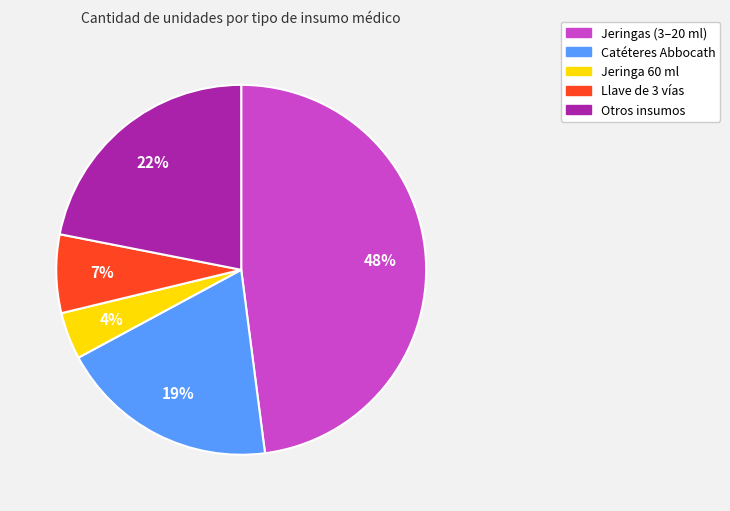

To the nearest percent, what is the average slice percentage?

20%